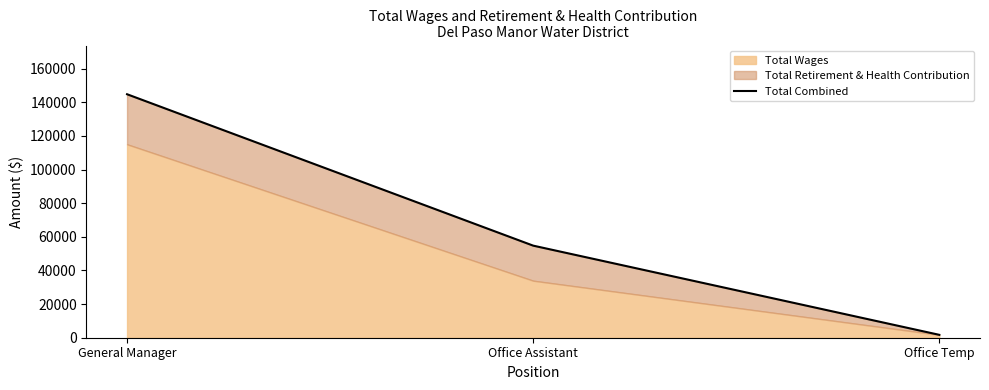

Where is the data nearest to the value 73270?

Office Assistant